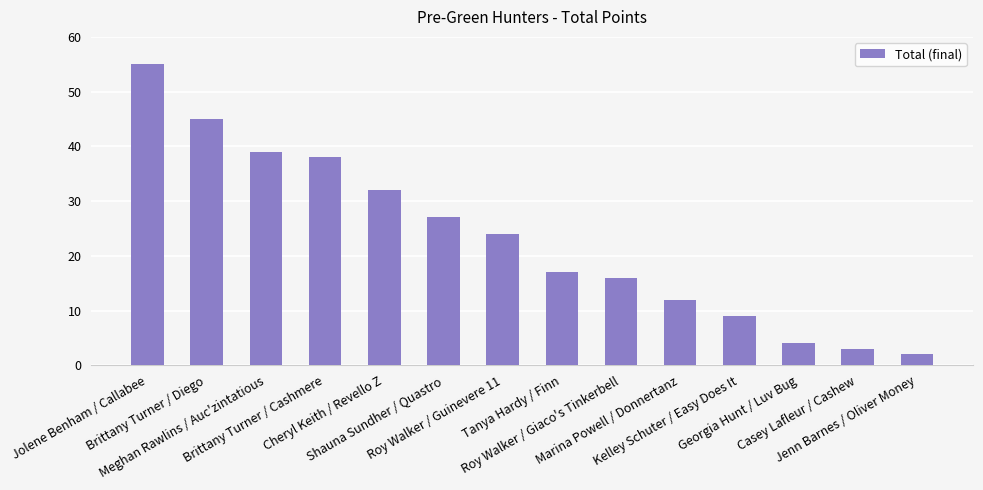

Reading left to right, transcribe all the data shown in this chart.

Jolene Benham / Callabee=55	Brittany Turner / Diego=45	Meghan Rawlins / Auc'zintatious=39	Brittany Turner / Cashmere=38	Cheryl Keith / Revello Z=32	Shauna Sundher / Quastro=27	Roy Walker / Guinevere 11=24	Tanya Hardy / Finn=17	Roy Walker / Giaco's Tinkerbell=16	Marina Powell / Donnertanz=12	Kelley Schuter / Easy Does It=9	Georgia Hunt / Luv Bug=4	Casey Lafleur / Cashew=3	Jenn Barnes / Oliver Money=2